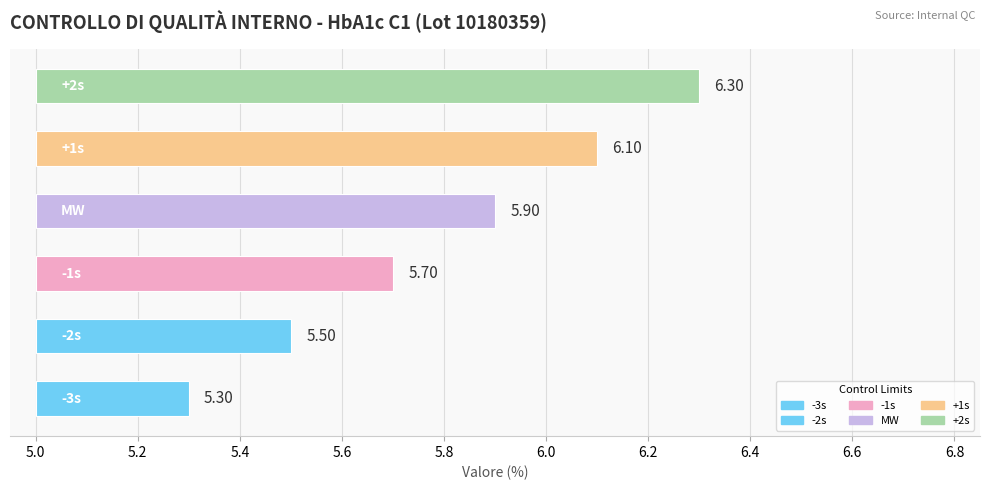

What is the difference between the maximum and second lowest values?

0.8